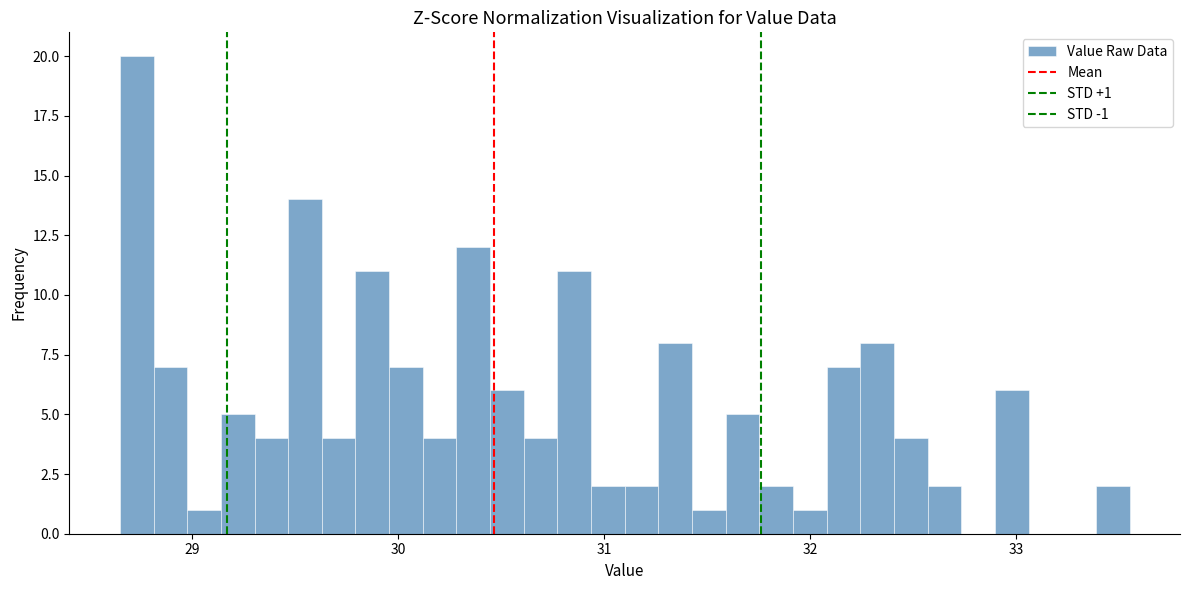

Read against the x-axis, roughly where is the centre of the tallest bar?

28.7